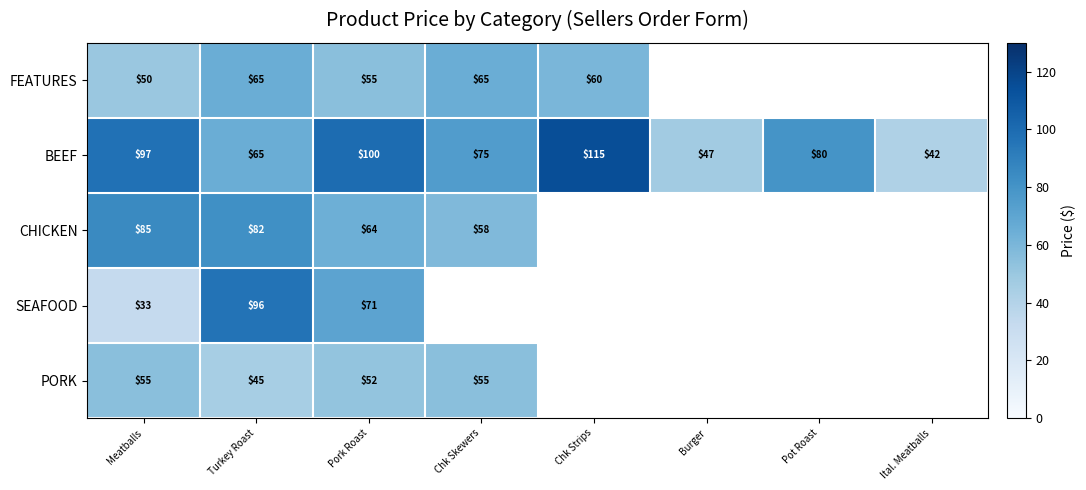

Is the value of BEEF at Burger greater than the value of CHICKEN at Chk Skewers?

No